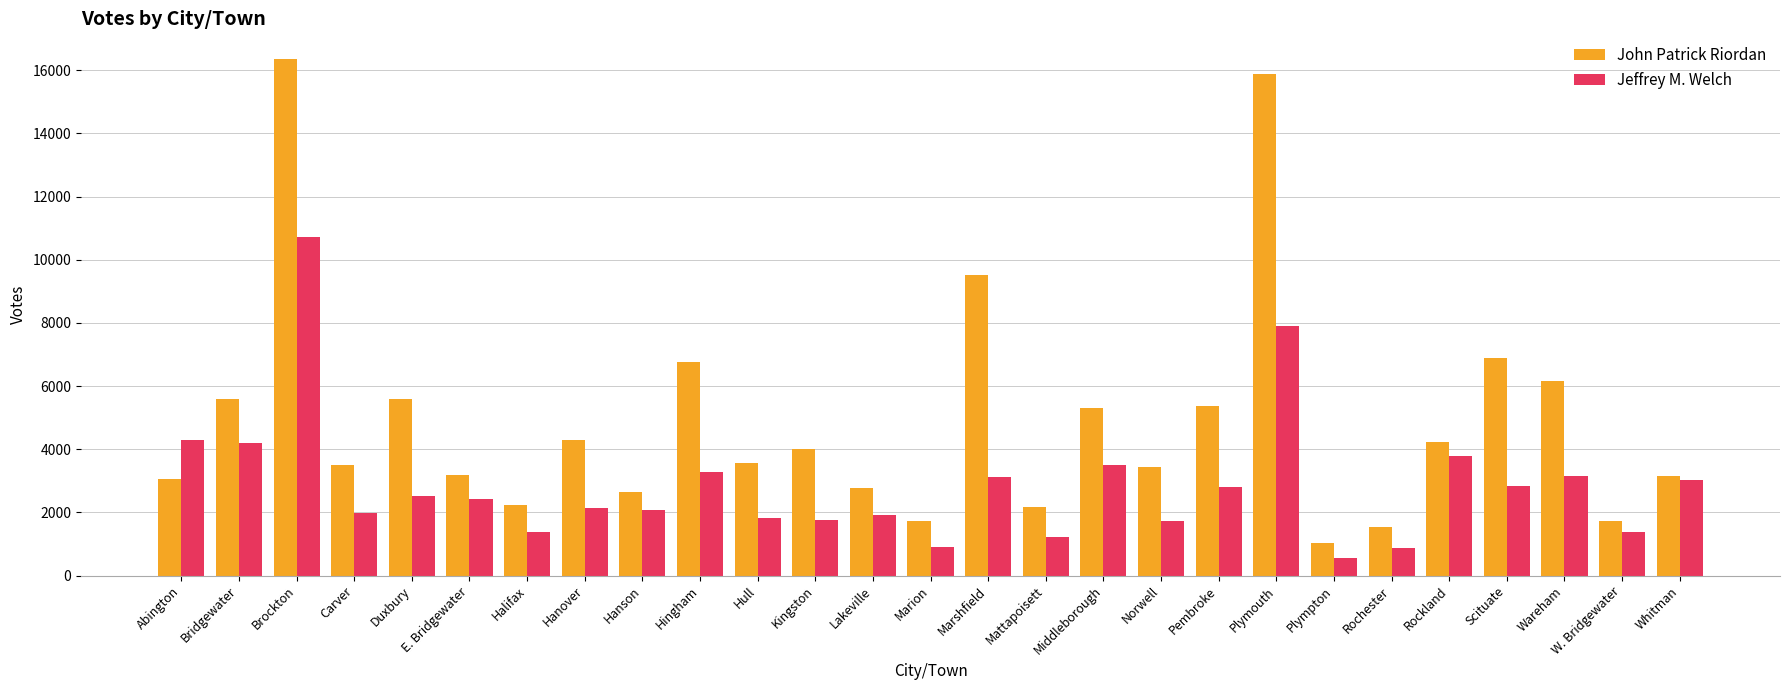

What is the difference between the highest and lowest values at Lakeville?

876